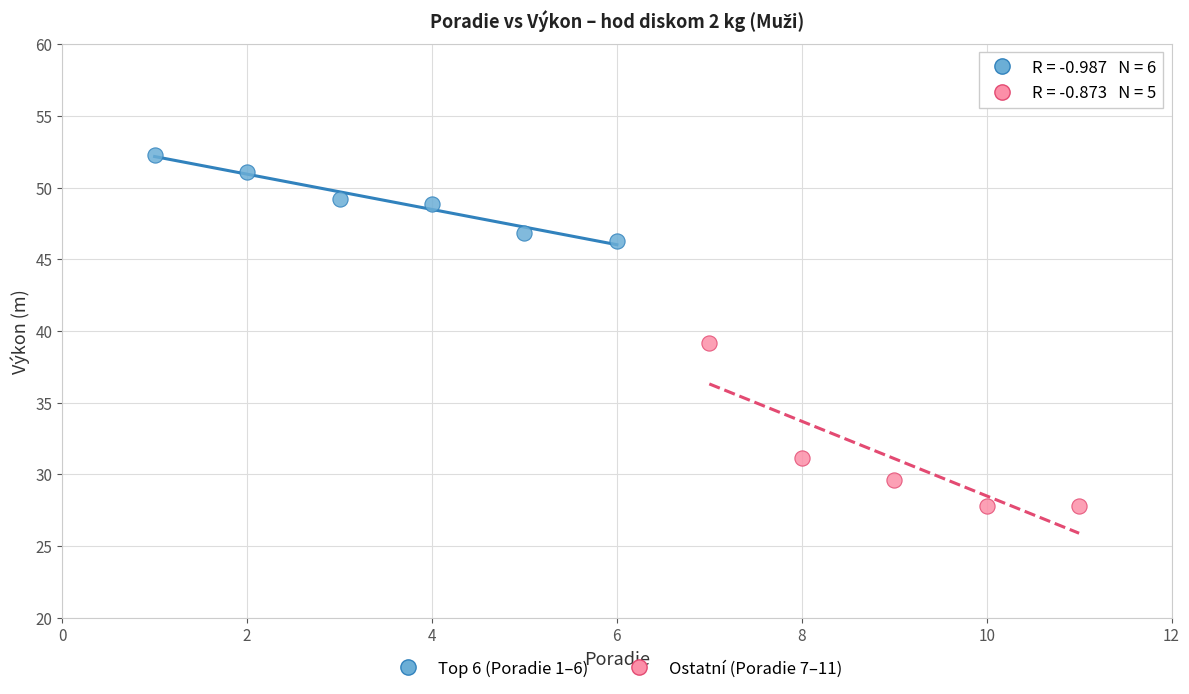

Which series contains the highest Y value?

Top 6 (Poradie 1–6)